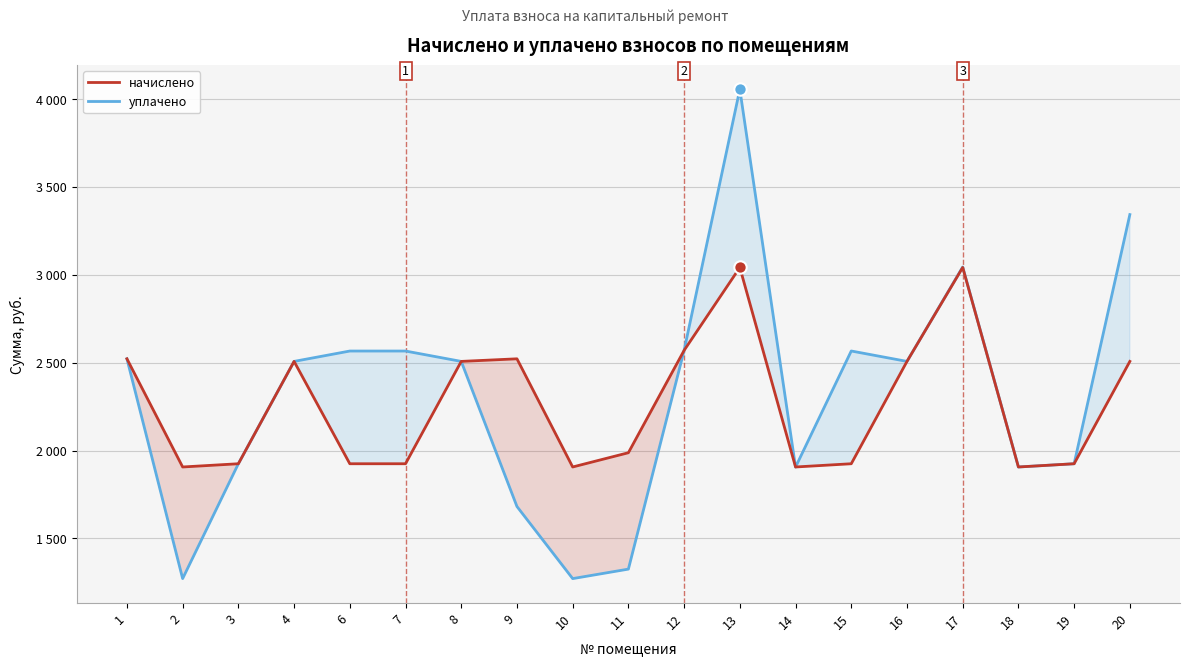

What are all the series names shown in the legend?

начислено, уплачено